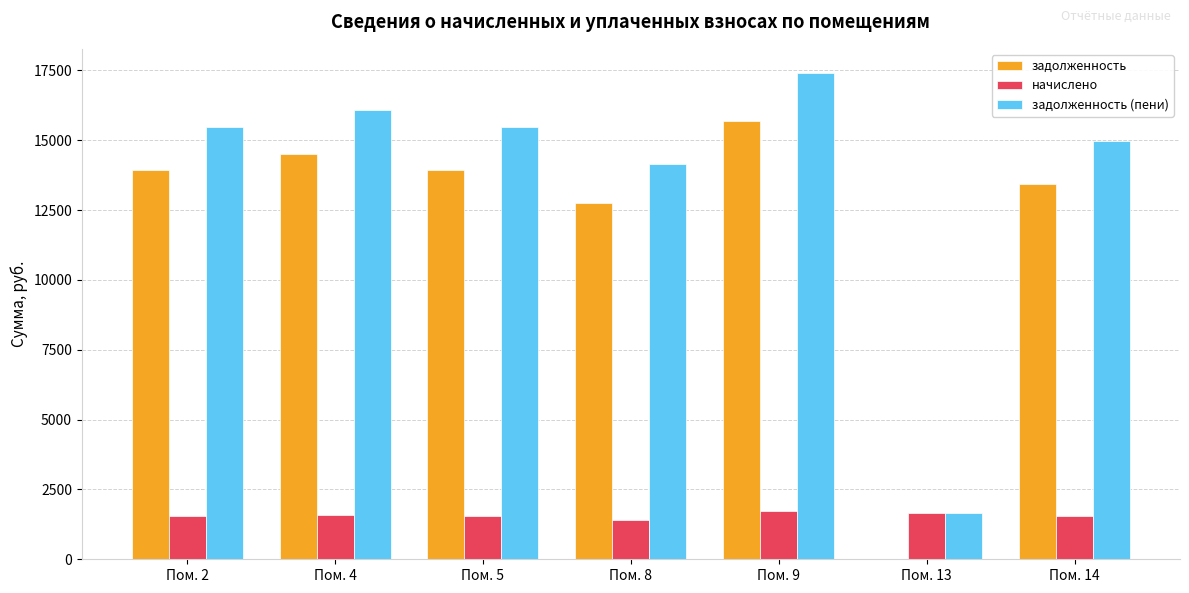

At which label is задолженность closest to 7839?

Пом. 8